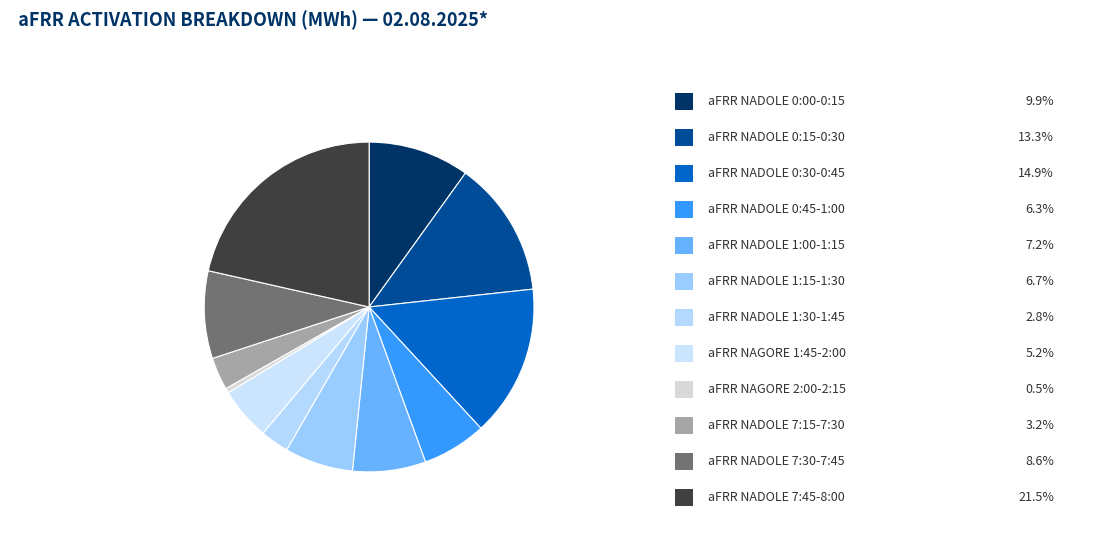

How many slices are in this pie chart?

12